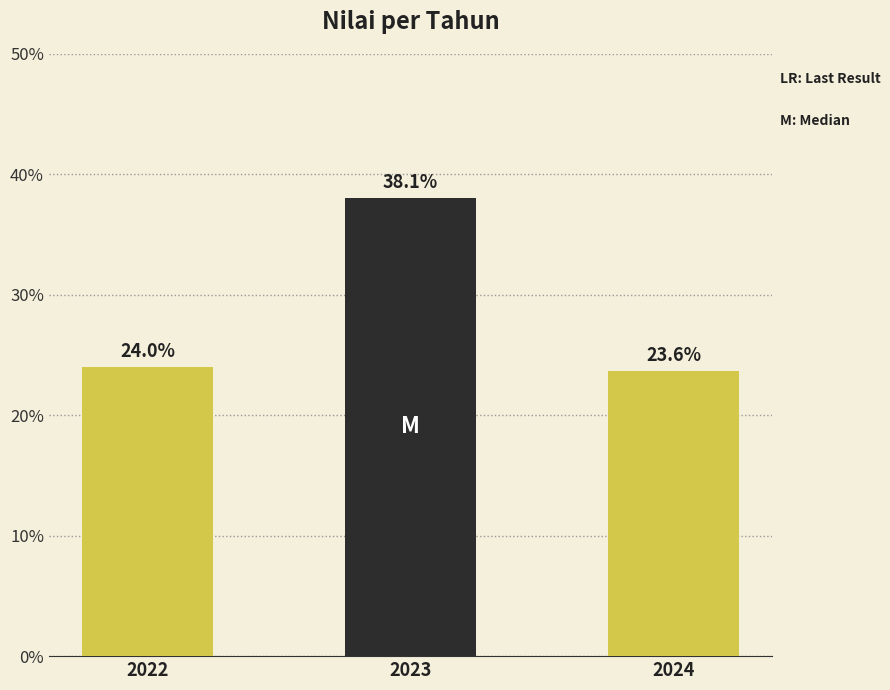

Rank the categories by value from lowest to highest.

2024, 2022, 2023